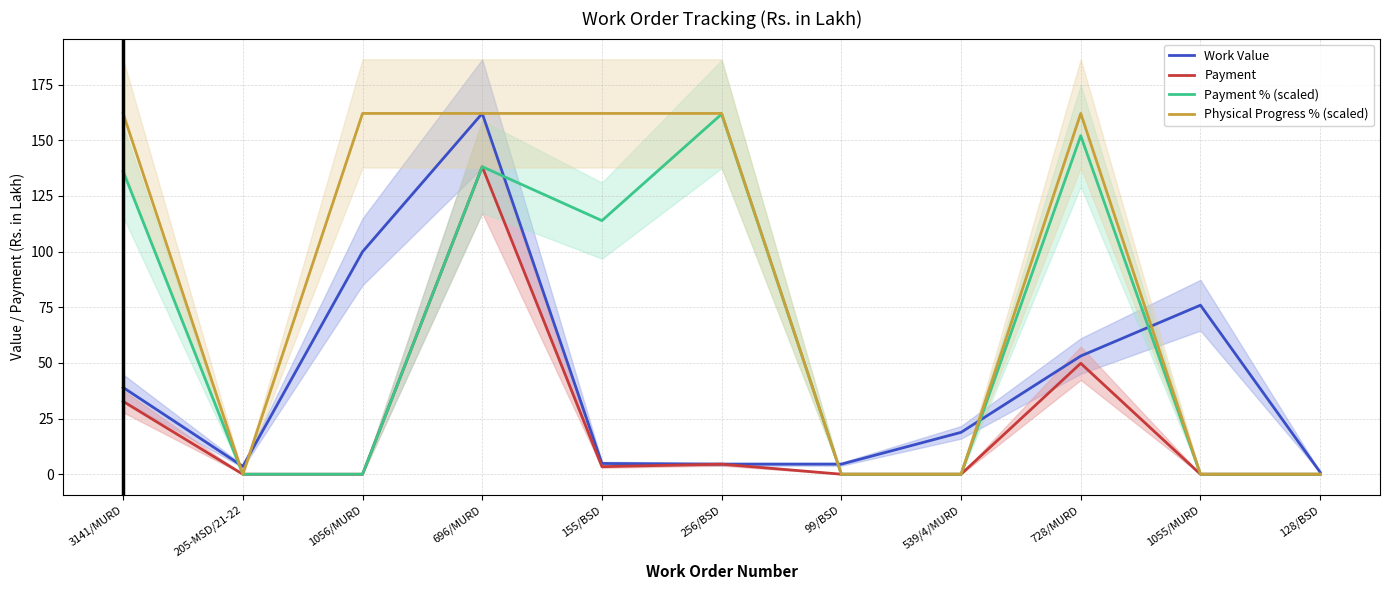

Rank the categories by Physical Progress % (scaled) value from highest to lowest.

3141/MURD, 1056/MURD, 696/MURD, 155/BSD, 256/BSD, 728/MURD, 205-MSD/21-22, 99/BSD, 539/4/MURD, 1055/MURD, 128/BSD